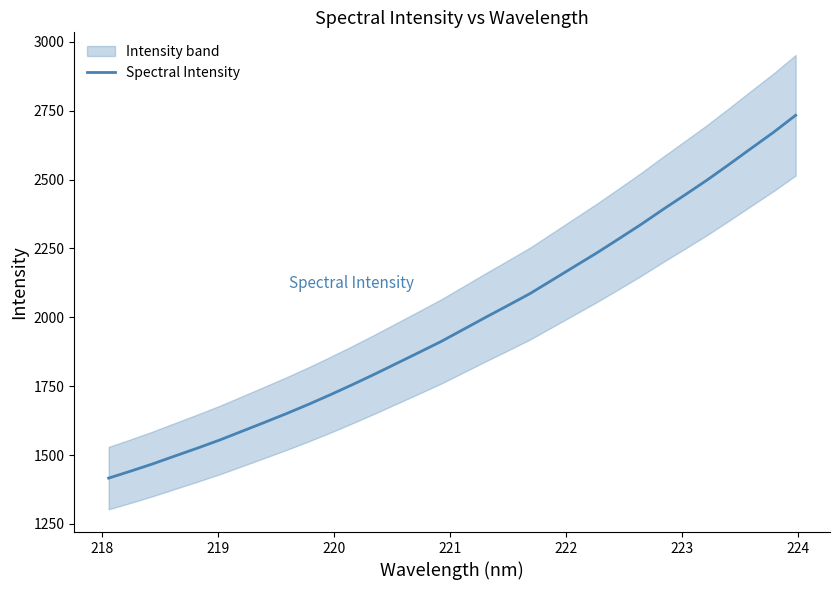

What is the maximum value shown in the chart?

2733.4